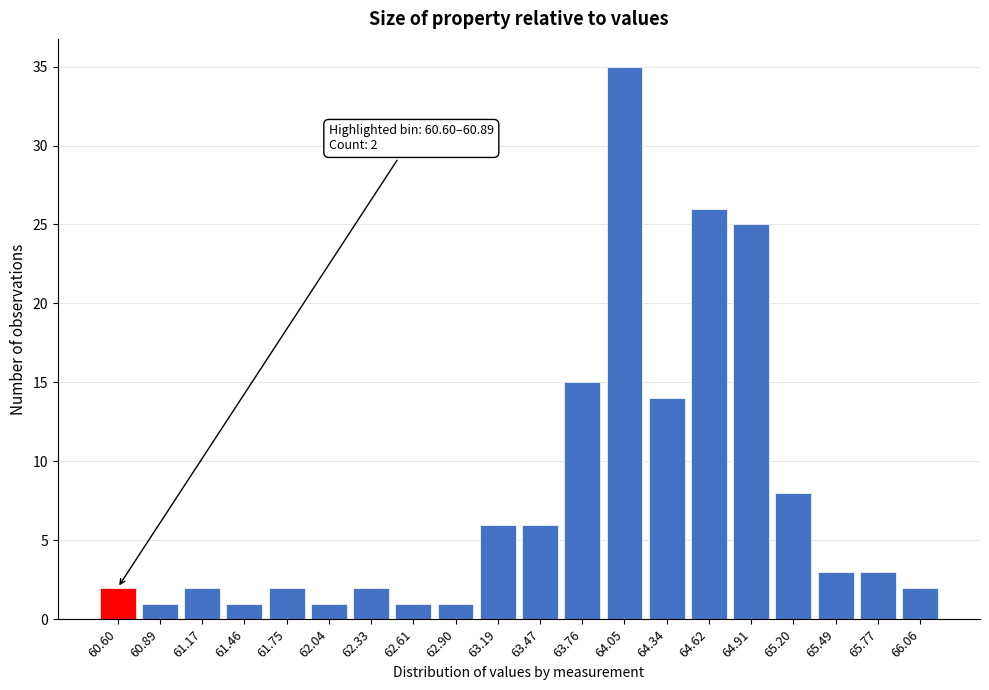

Reading left to right, what are all the values shown in this chart?

2	1	2	1	2	1	2	1	1	6	6	15	35	14	26	25	8	3	3	2